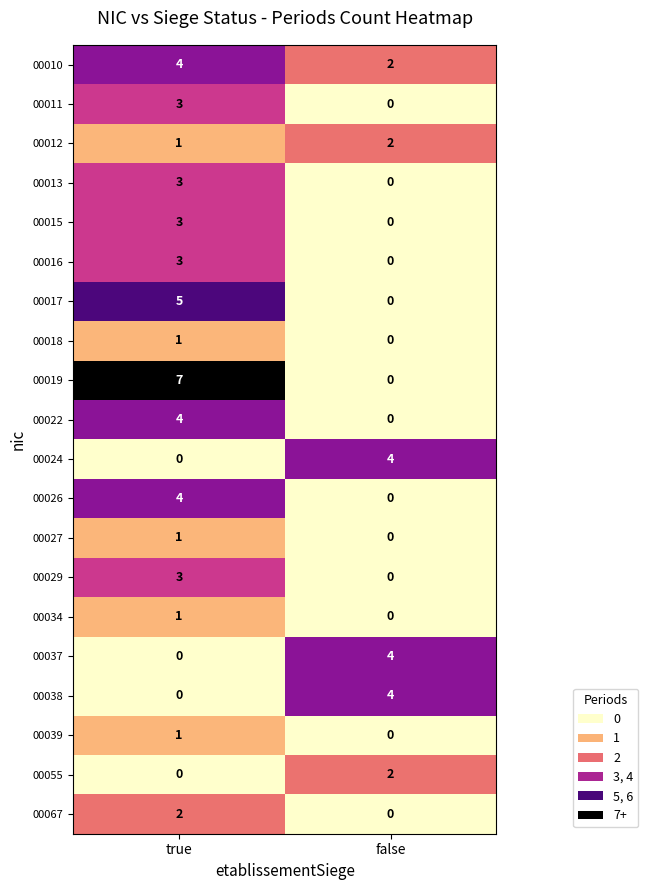

What is the difference between the maximum and minimum values in the 00019 series?

7